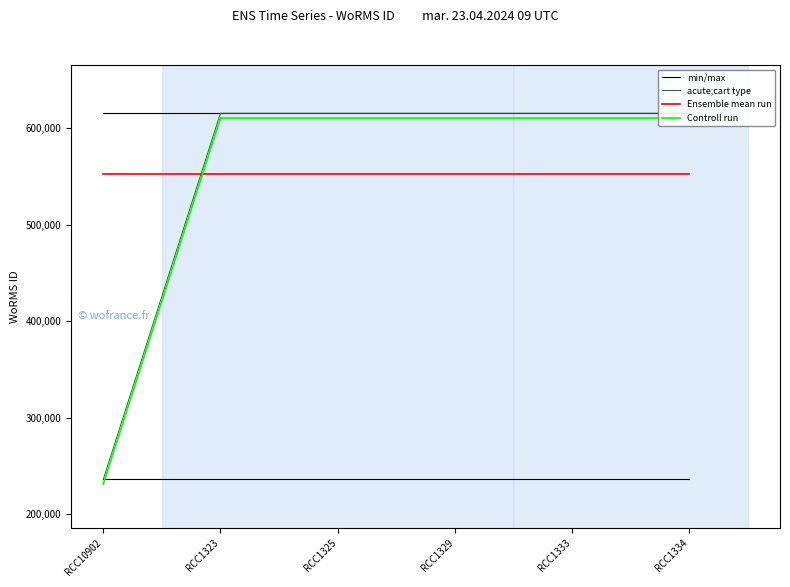

Rank the categories by Ensemble mean run value from lowest to highest.

RCC10902, RCC1323, RCC1325, RCC1329, RCC1333, RCC1334